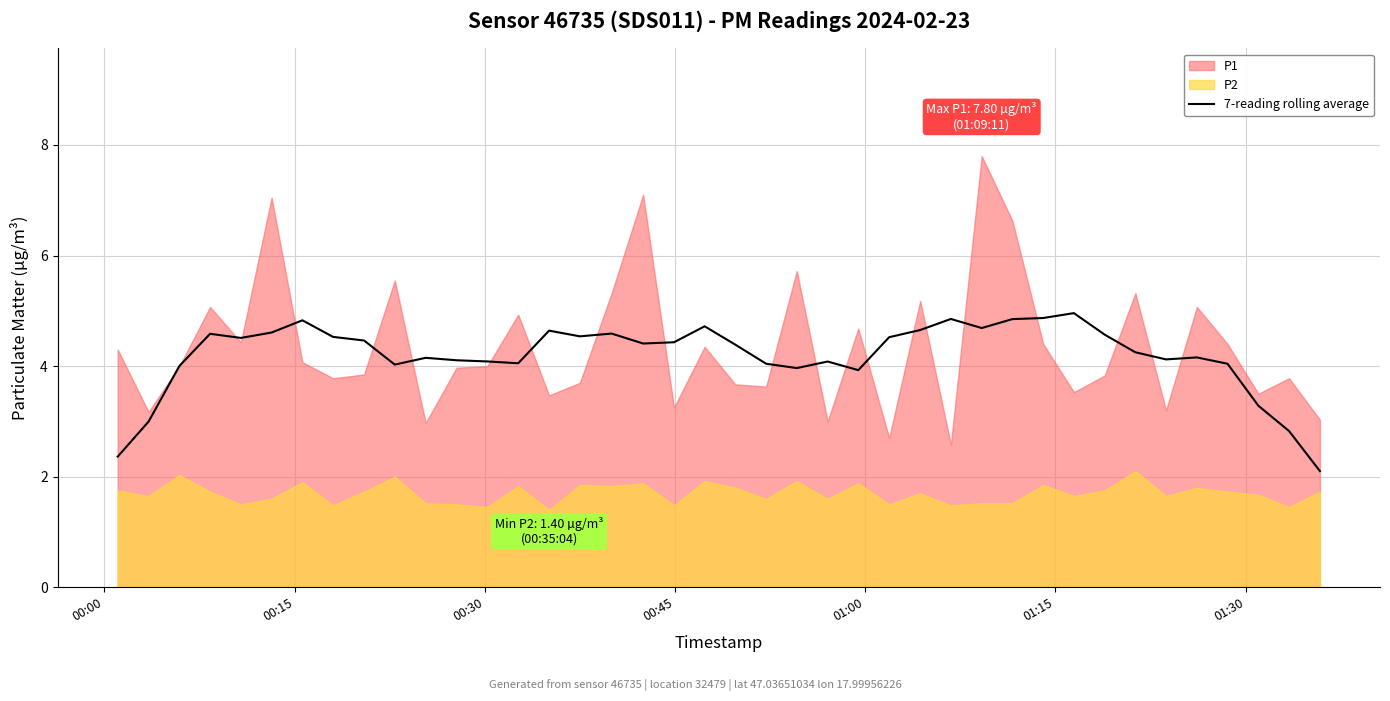

True or false: the data shows 4.9 at 27.

True